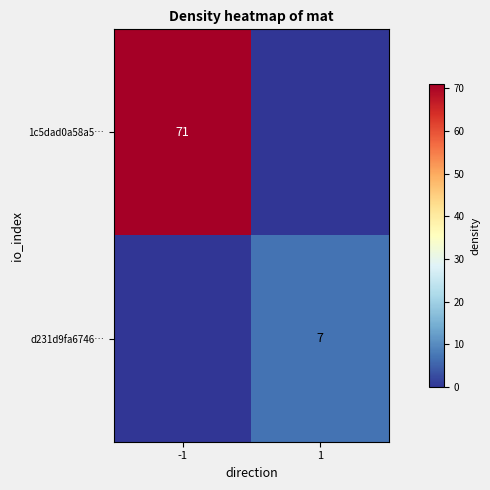

The d231d9fa6746… series shows 7 at 1. True or false?

True